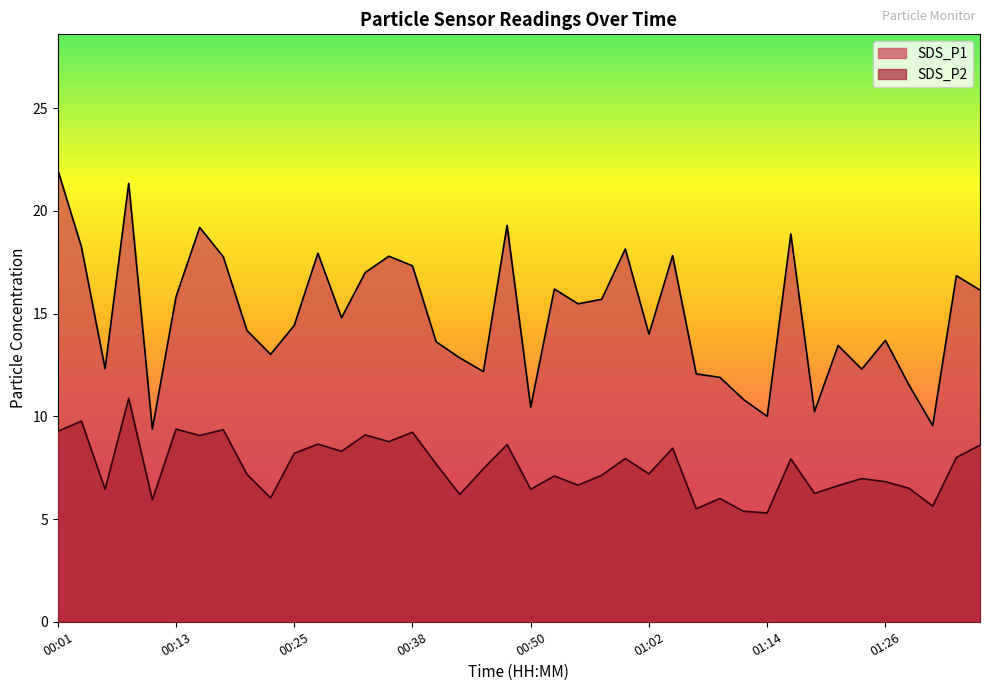

True or false: SDS_P2 has more than 0 interior local peaks.

True